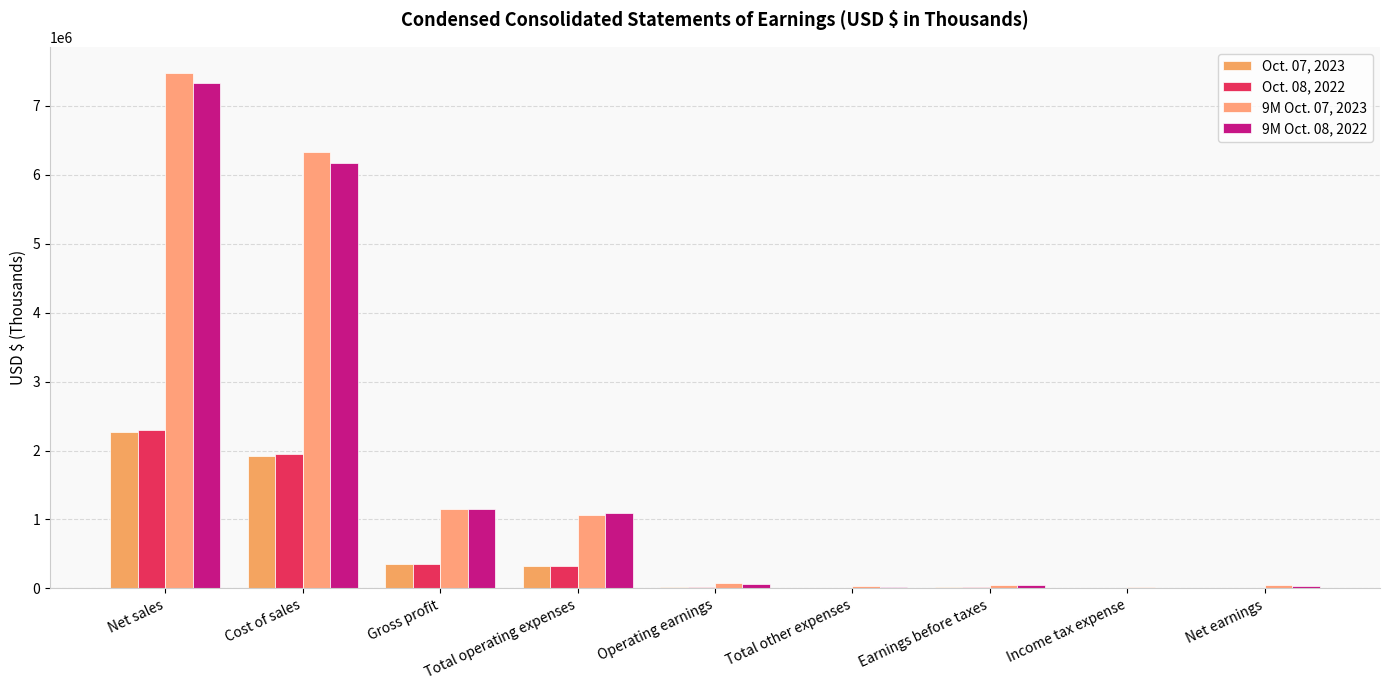

The value of 9M Oct. 08, 2022 at Cost of sales is 10341807. True or false?

False